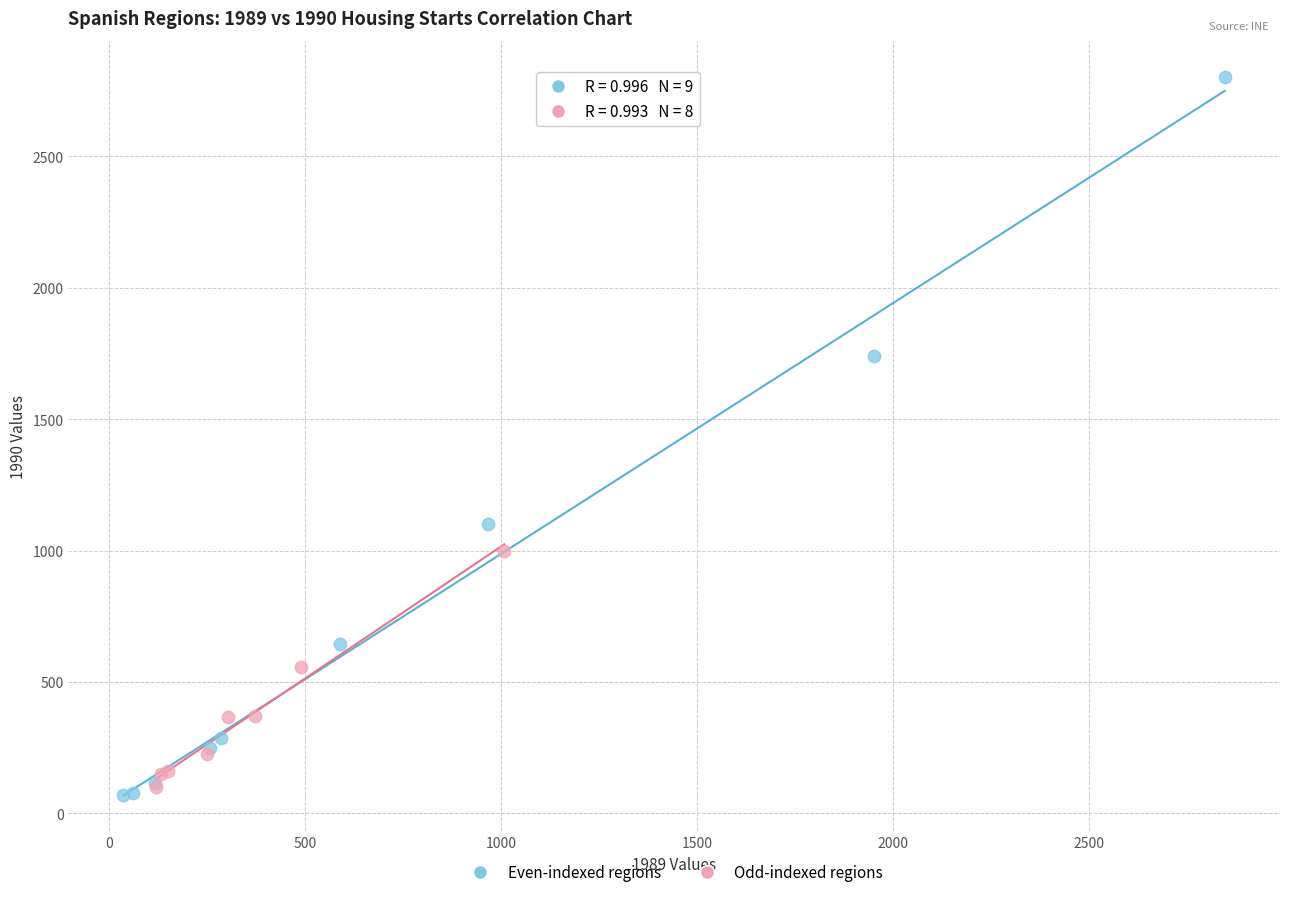

What are all the series names shown in the legend?

Even-indexed regions, Odd-indexed regions